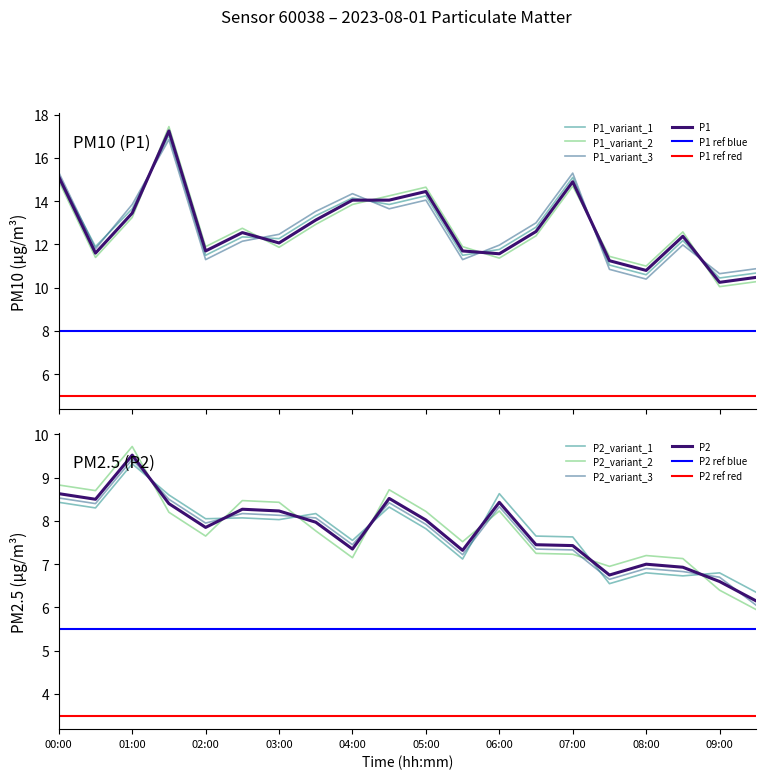

Is the value of P2 at 09:30 greater than the value of P1 at 09:00?

No